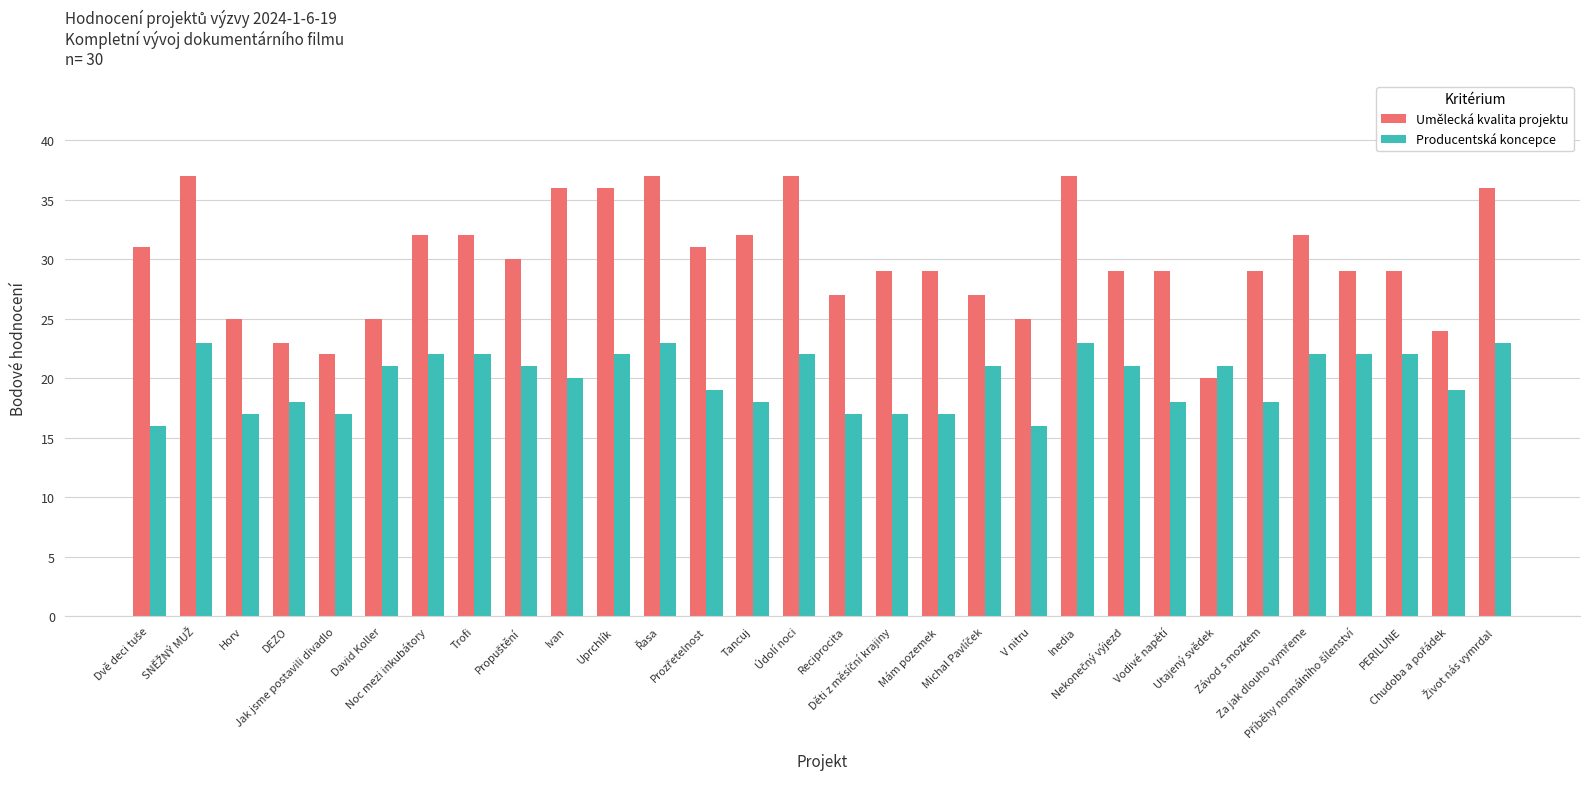

Which series has the largest total across all categories?

Umělecká kvalita projektu